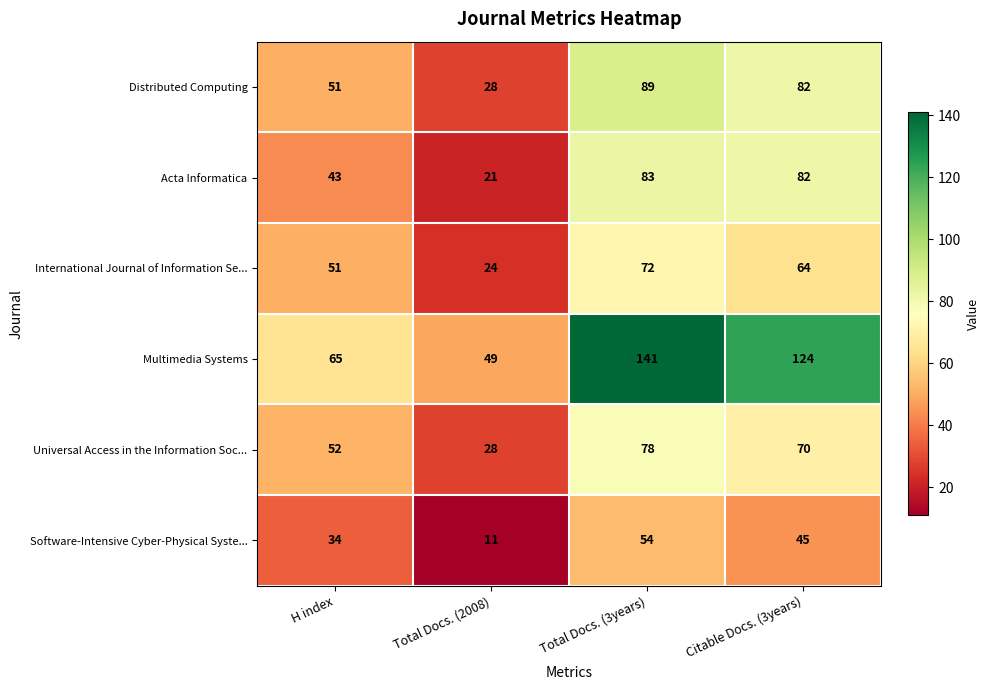

What is the difference between the maximum and minimum values in the Universal Access in the Information Soc... series?

50